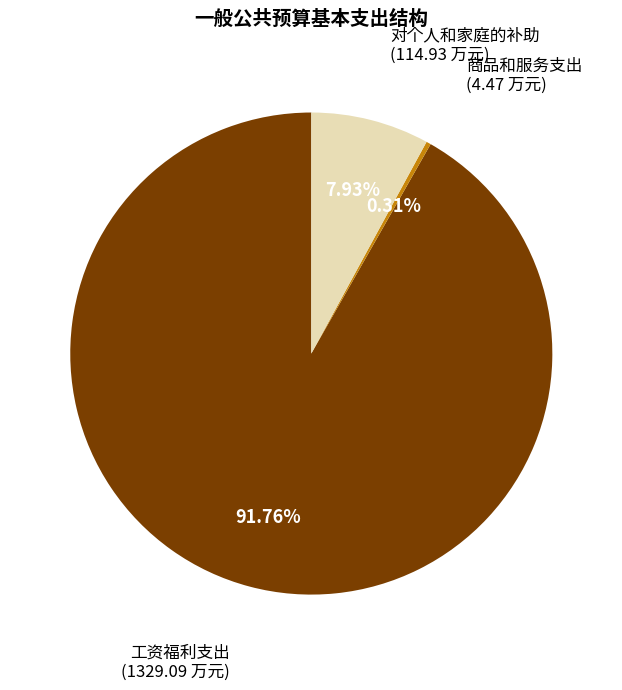

Is there any slice that represents more than half of the pie?

Yes